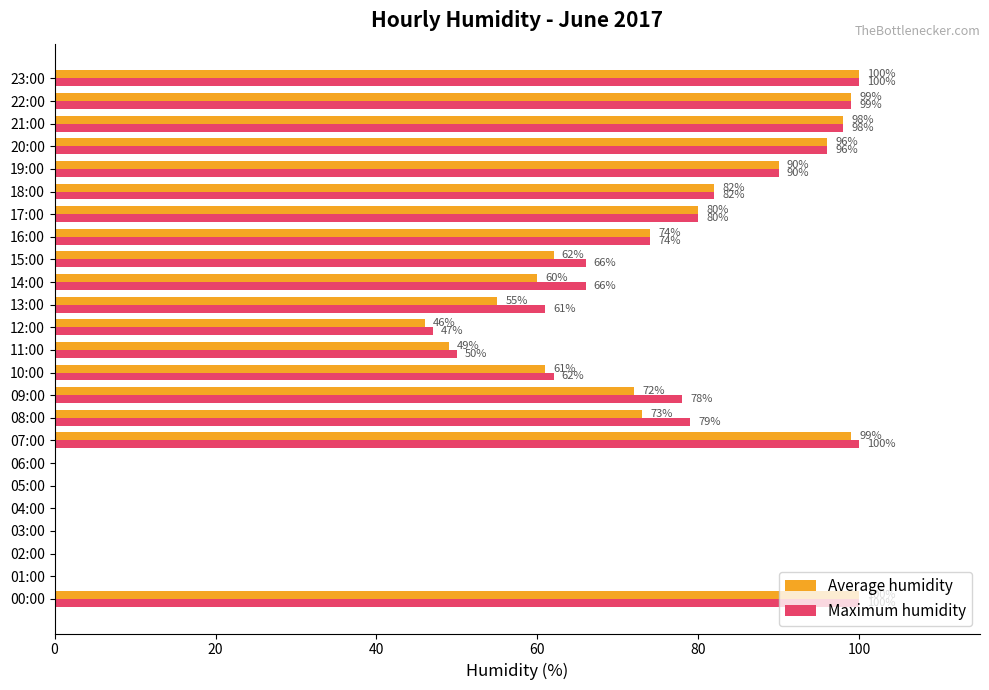

Between 12:00 and 14:00, which series saw the biggest shift?

Maximum humidity